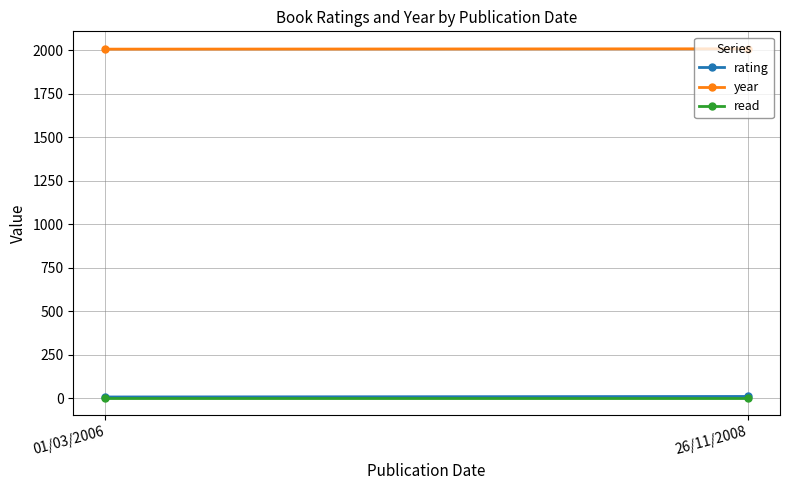

At 26/11/2008, list the series in order from largest to smallest.

year, rating, read